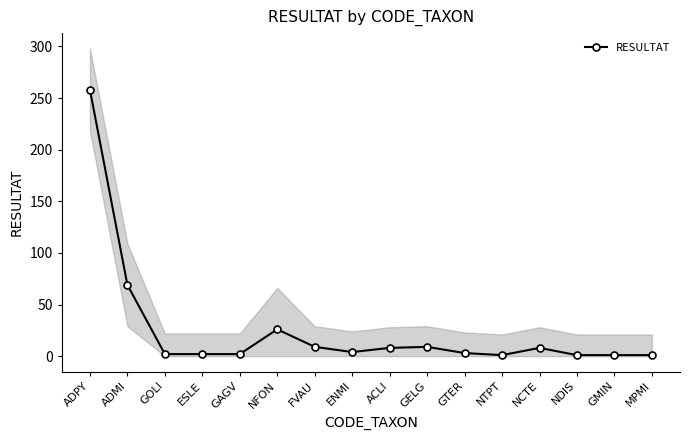

Rank the categories by value from lowest to highest.

NTPT, NDIS, GMIN, MPMI, GOLI, ESLE, GAGV, GTER, ENMI, ACLI, NCTE, FVAU, GELG, NFON, ADMI, ADPY